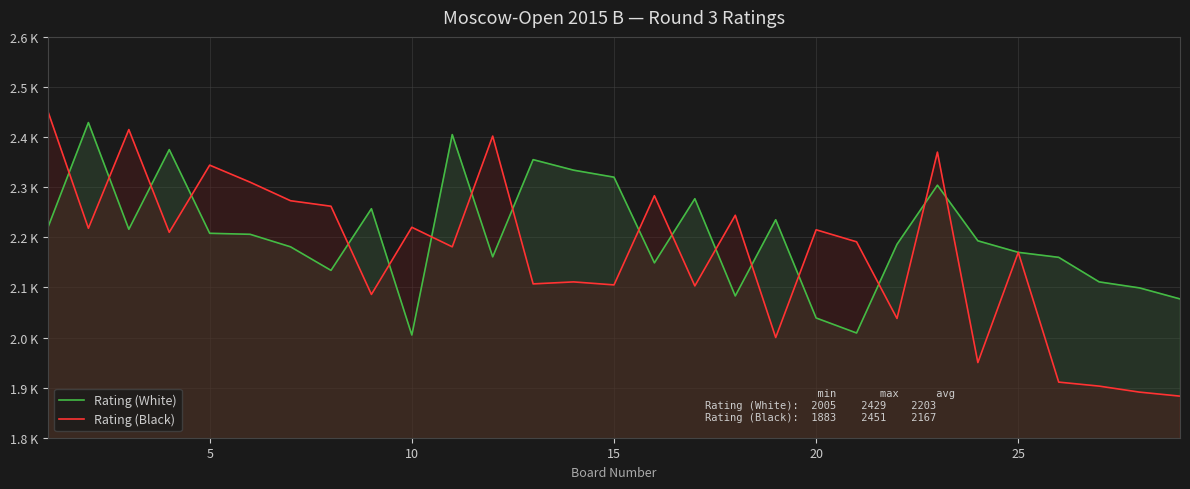

True or false: Rating (Black) has more than 1 interior local peaks.

True